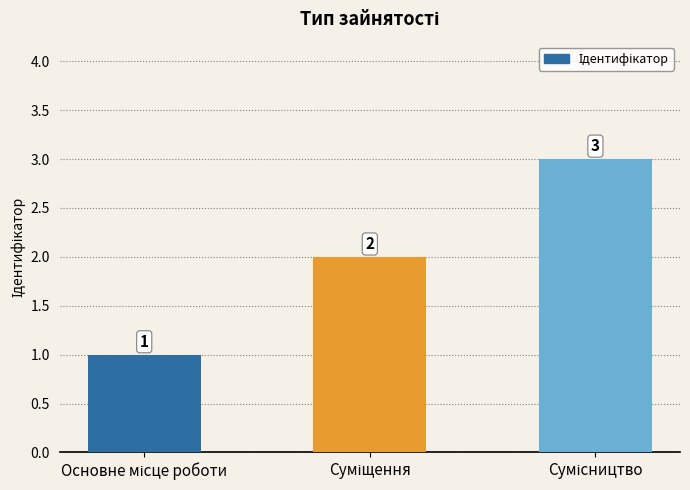

What is the maximum value shown in the chart?

3